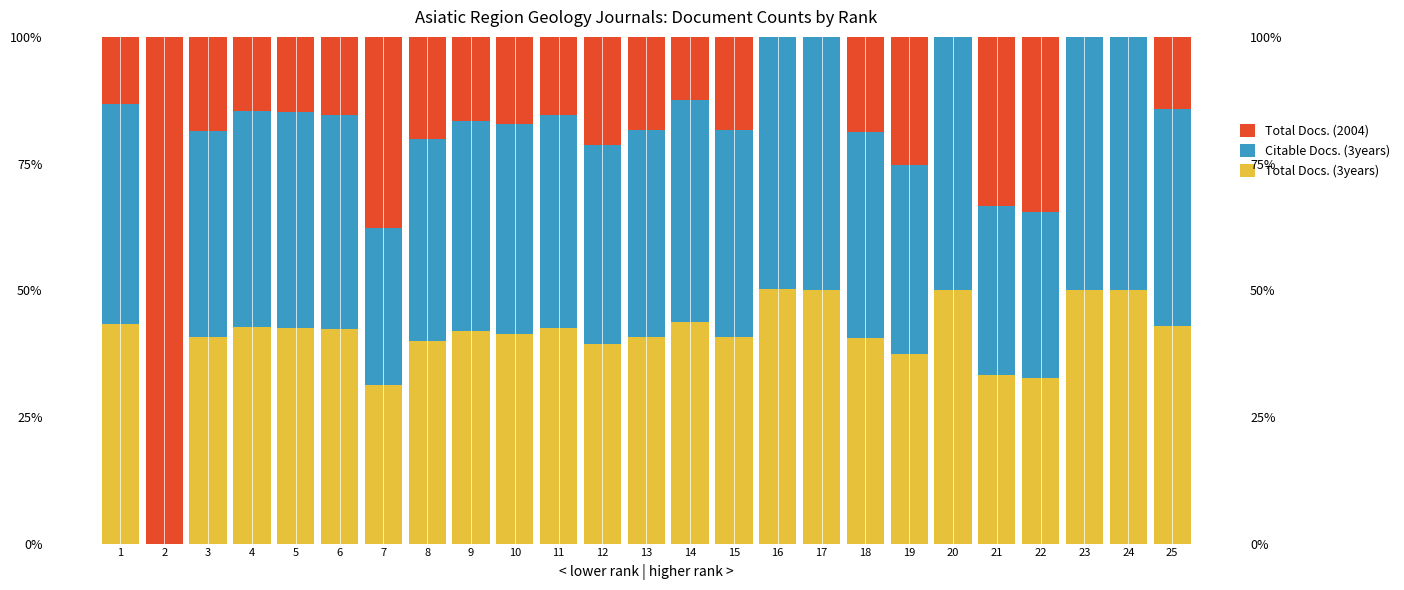

How many bars are there in each group?

3